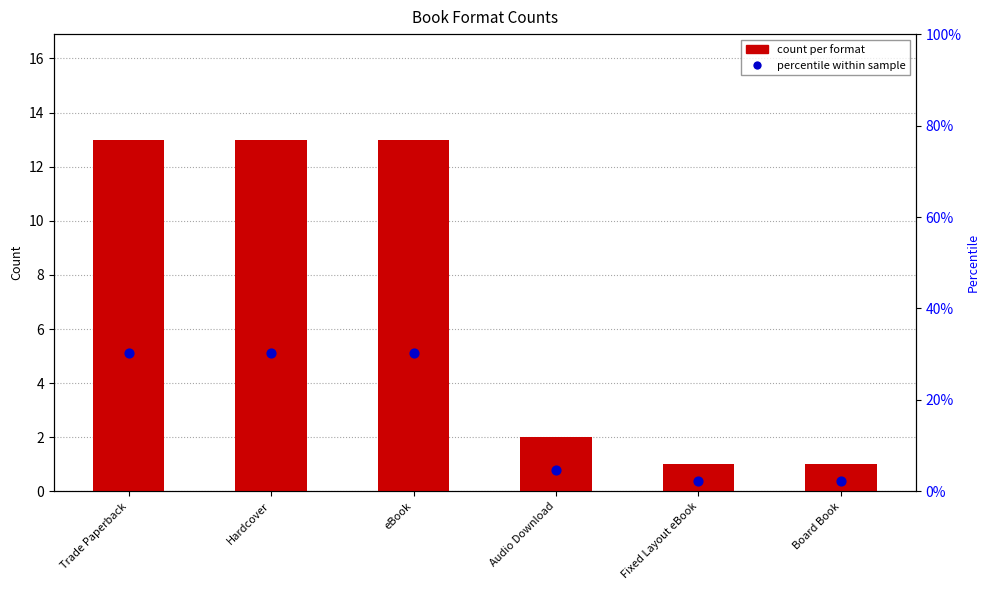

Which series has the largest total across all categories?

percentile within sample